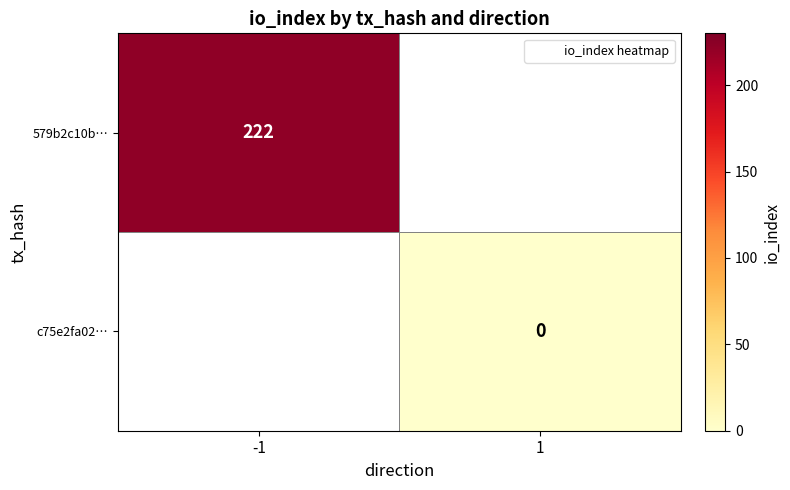

The value of 579b2c10b… at -1 is 222. True or false?

True